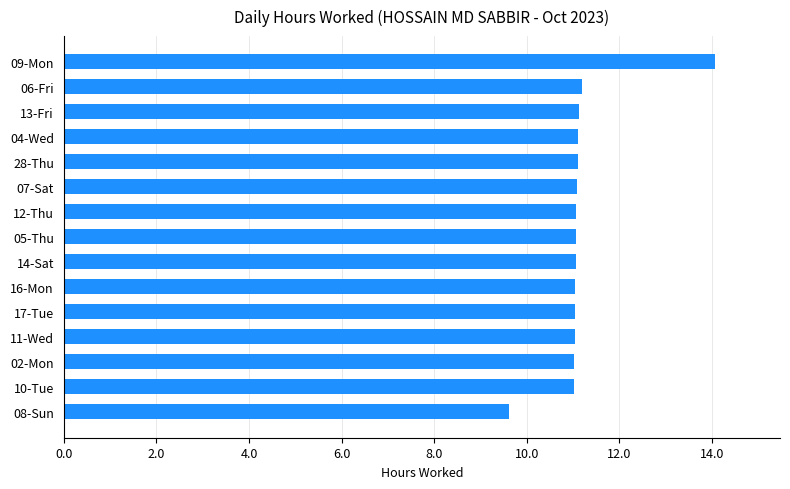

Is it true that the value at 13-Fri is 5.4?

False